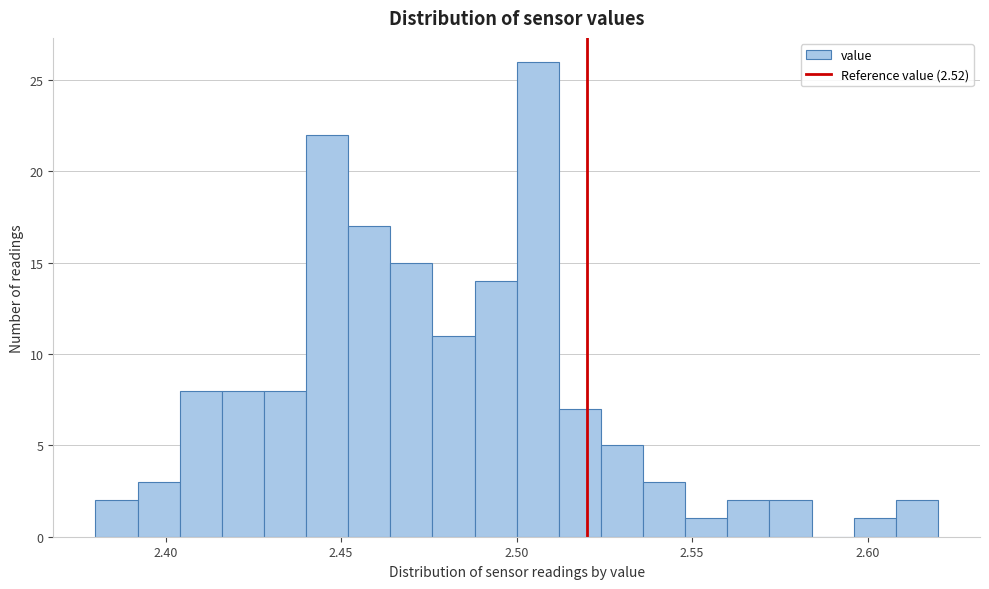

Around what value on the x-axis is the tallest bar? Give the approximate position of its centre, as read against the axis.

2.505